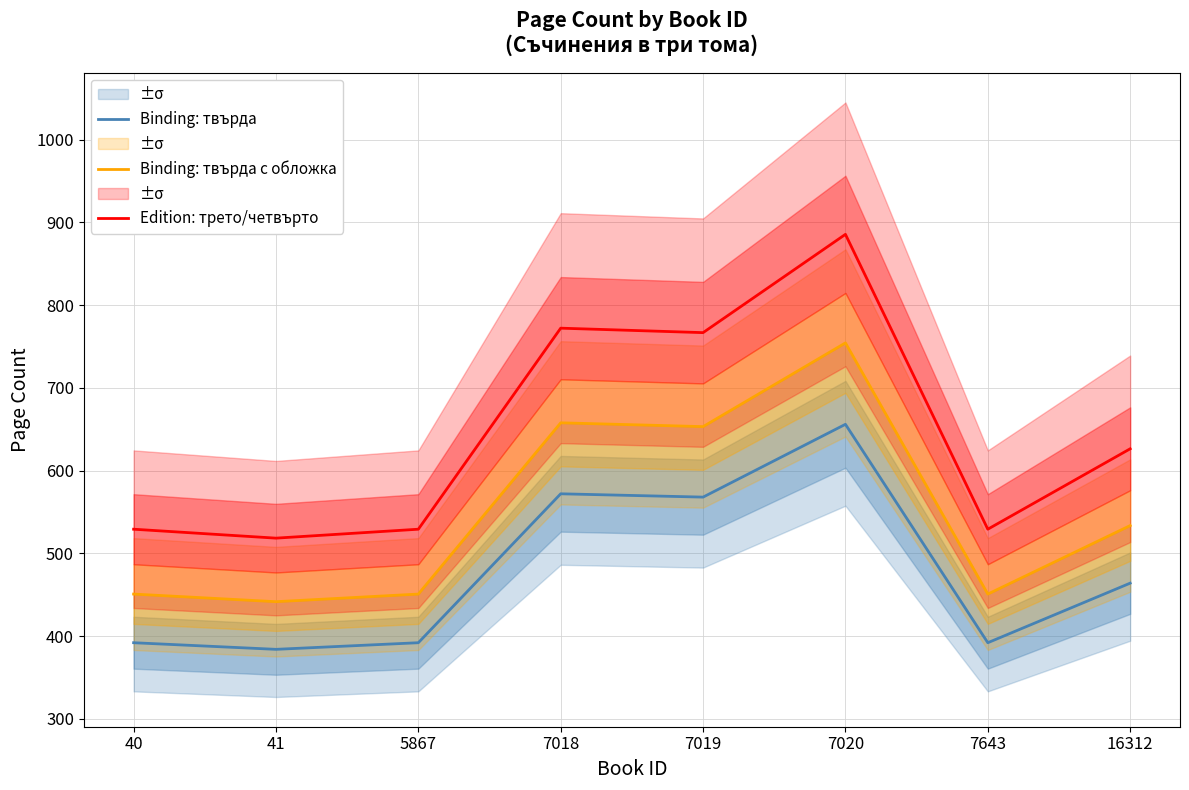

What is the value of the Edition: трето/четвърто point at the 7th from the left?

529.2